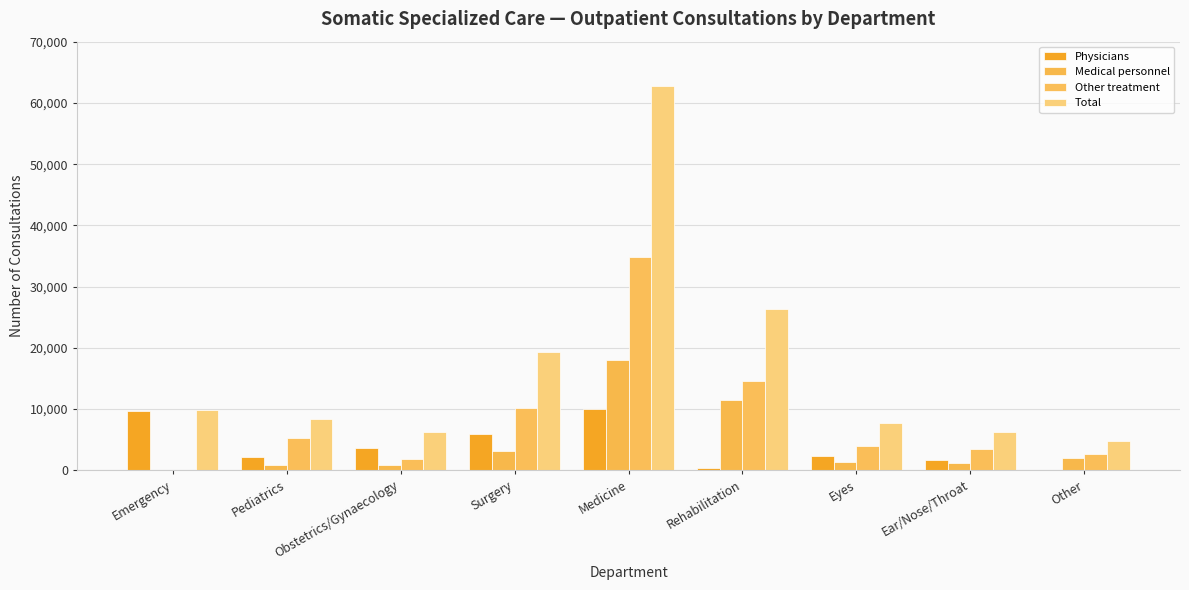

Does the chart contain stacked bars?

No